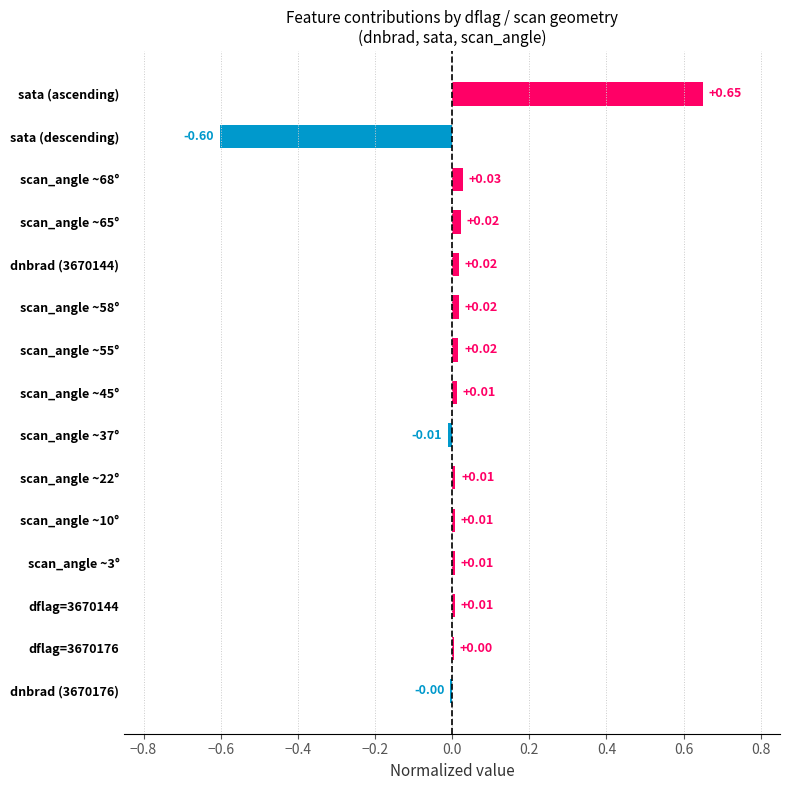

Between dflag=3670144 and scan_angle ~65°, which is larger?

scan_angle ~65°